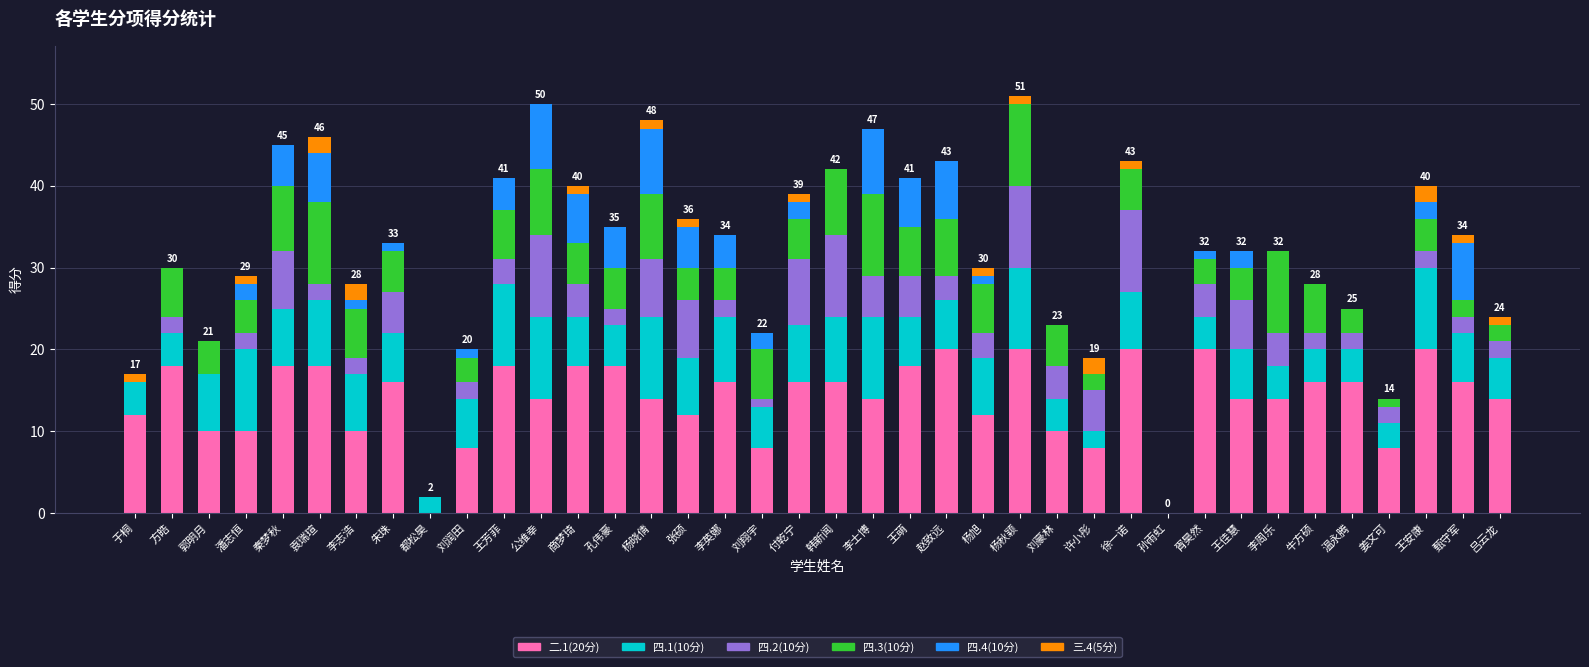

The value of 二.1(20分) at 许小彤 is 8. True or false?

True